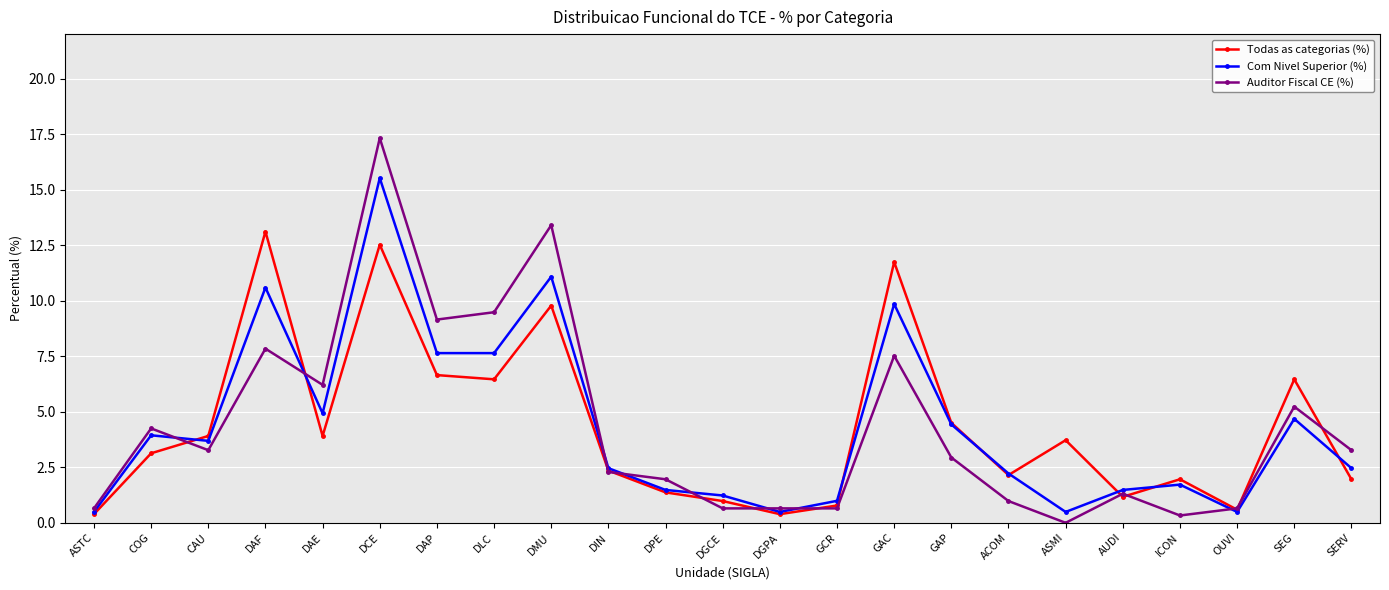

List the series in order of their overall mean, highest first.

Auditor Fiscal CE (%), Com Nivel Superior (%), Todas as categorias (%)